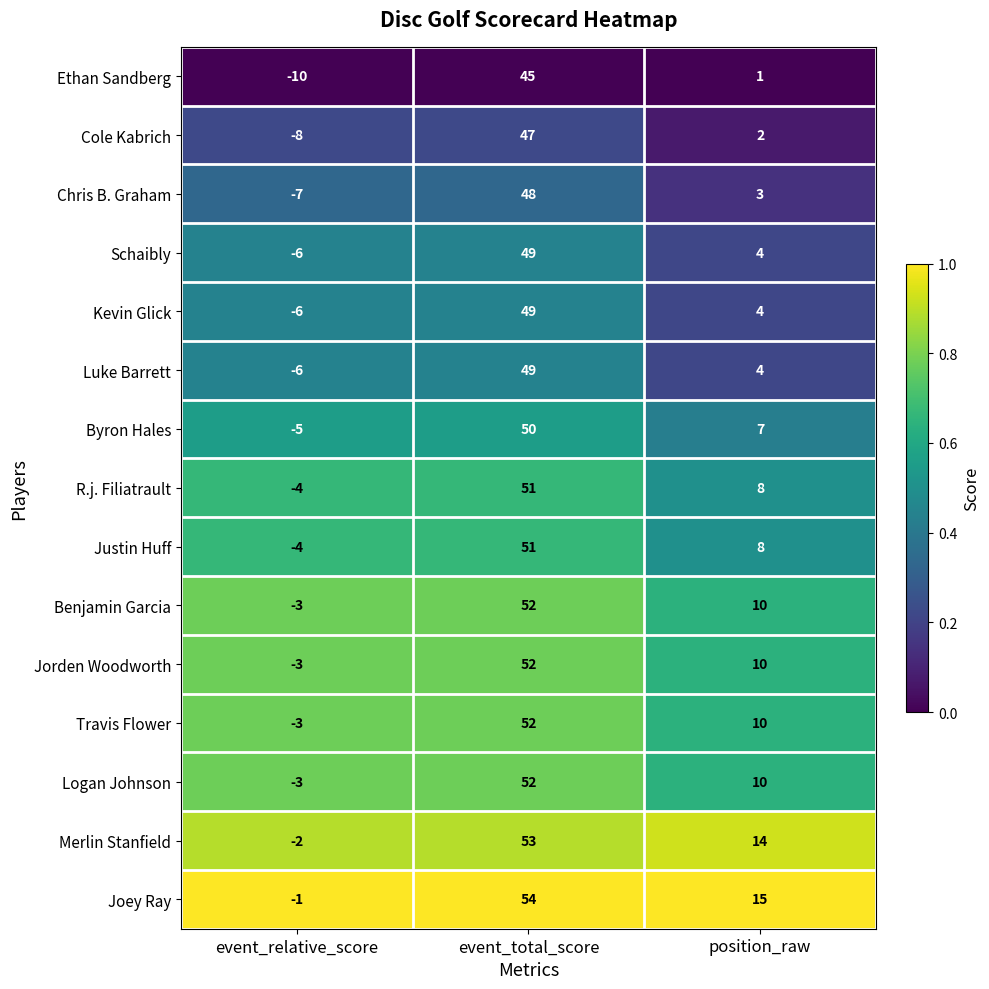

What is the spread (max minus min) of values at event_relative_score?

9